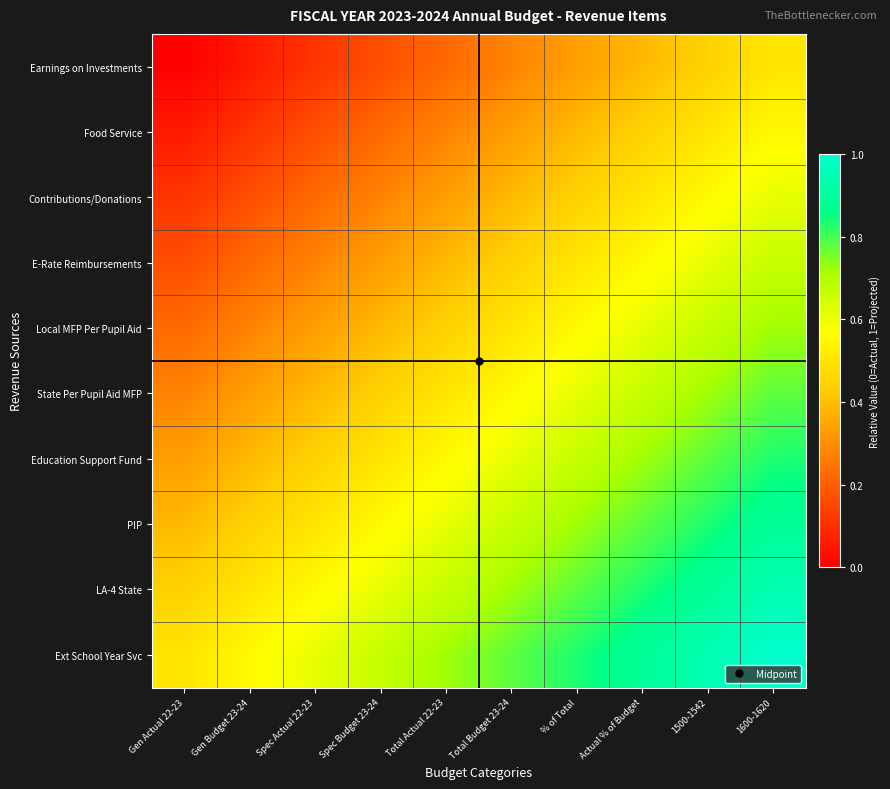

At which category does the chart reach its peak across all series?

1600-1620